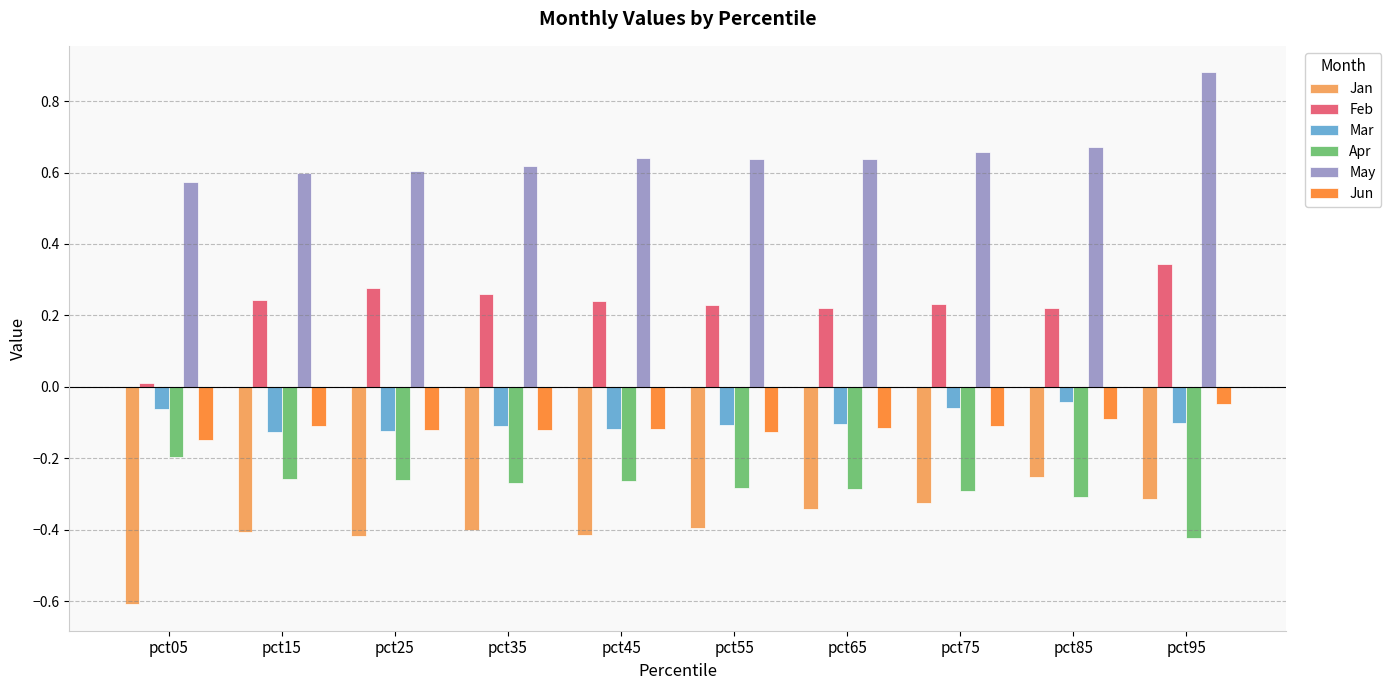

Rank the series at pct05 from highest to lowest value.

May, Feb, Mar, Jun, Apr, Jan